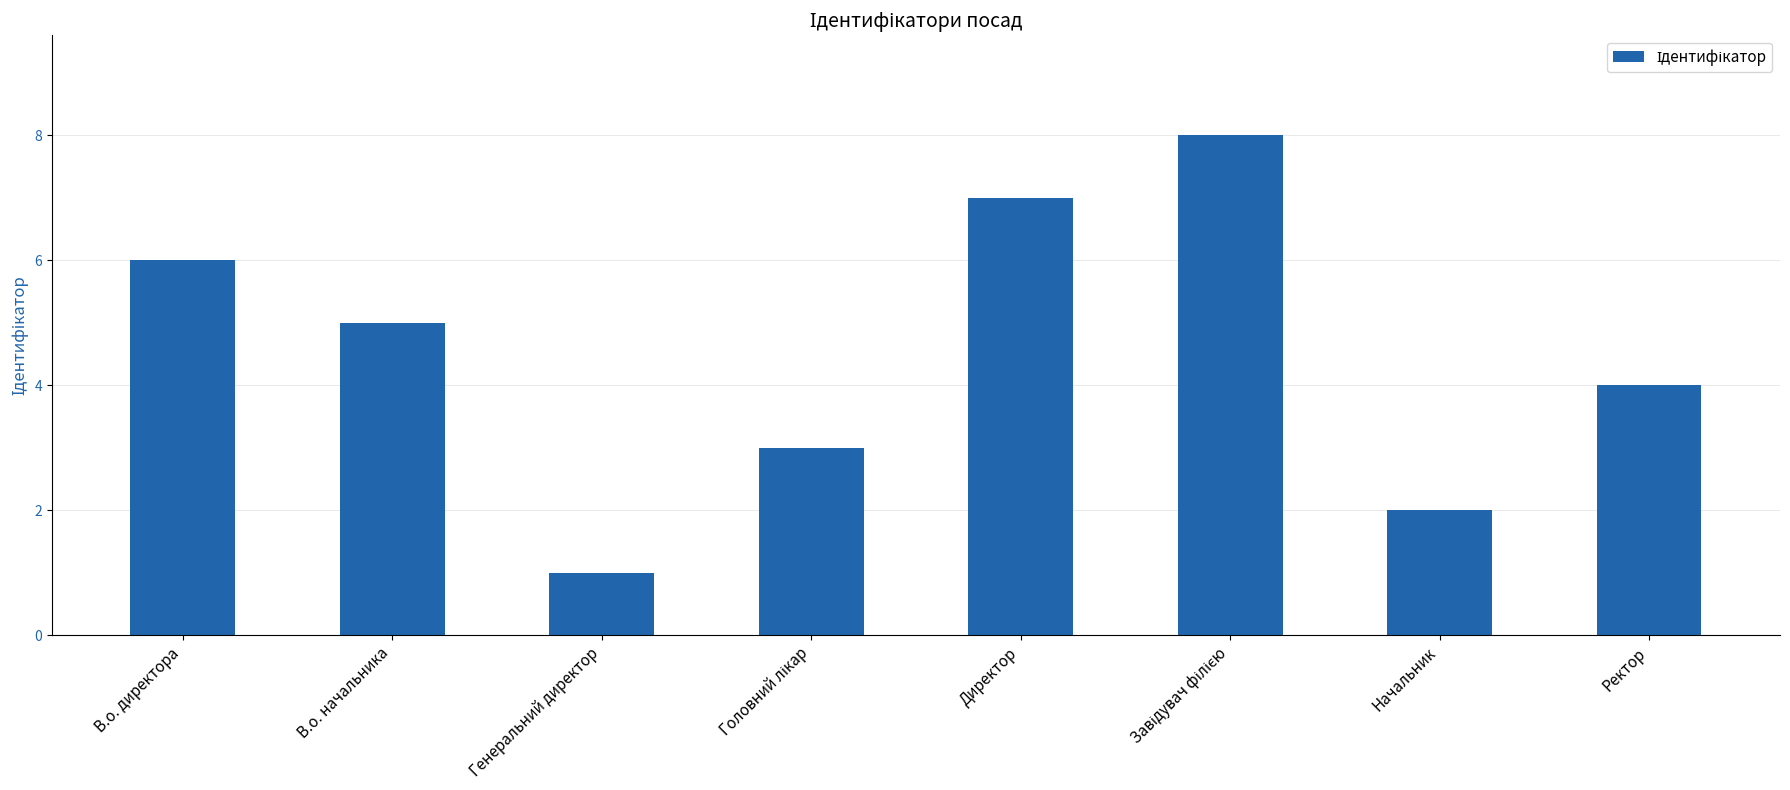

What is the minimum value shown in the chart?

1